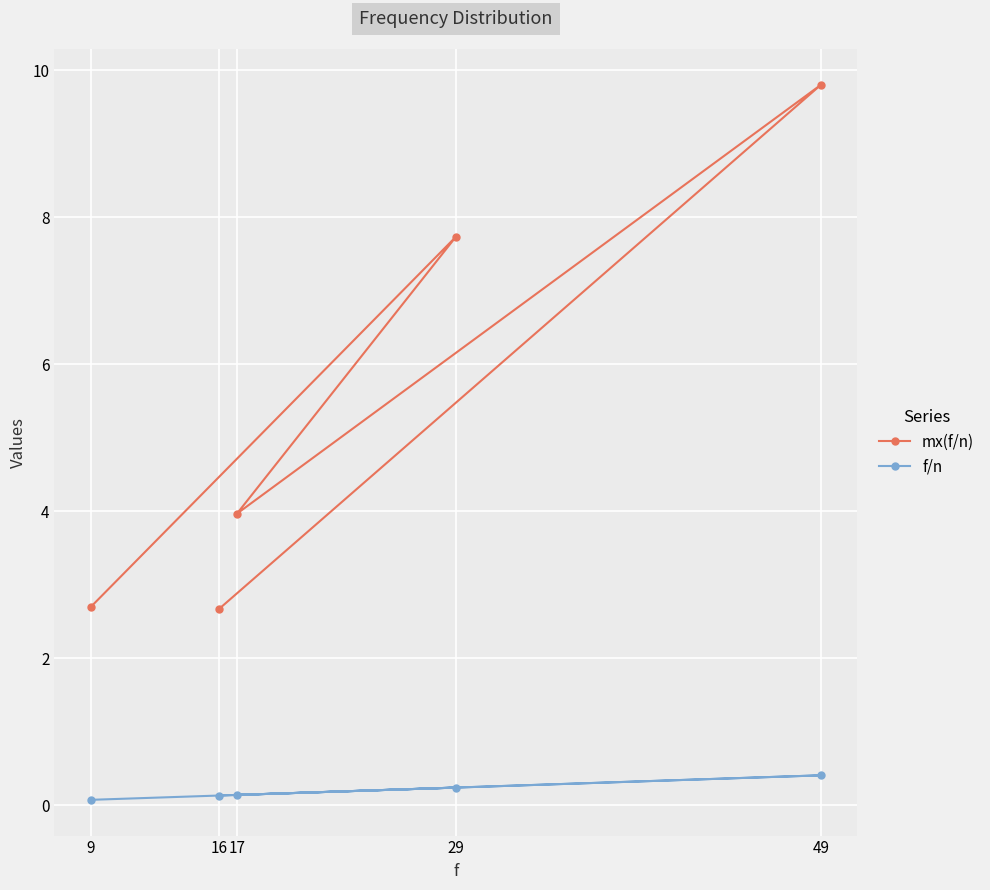

Reading left to right, extract all data points from this chart.

mx(f/n): 9=2.7	16=2.7	17=4.0	29=7.7	49=9.8
f/n: 9=0.1	16=0.1	17=0.1	29=0.2	49=0.4